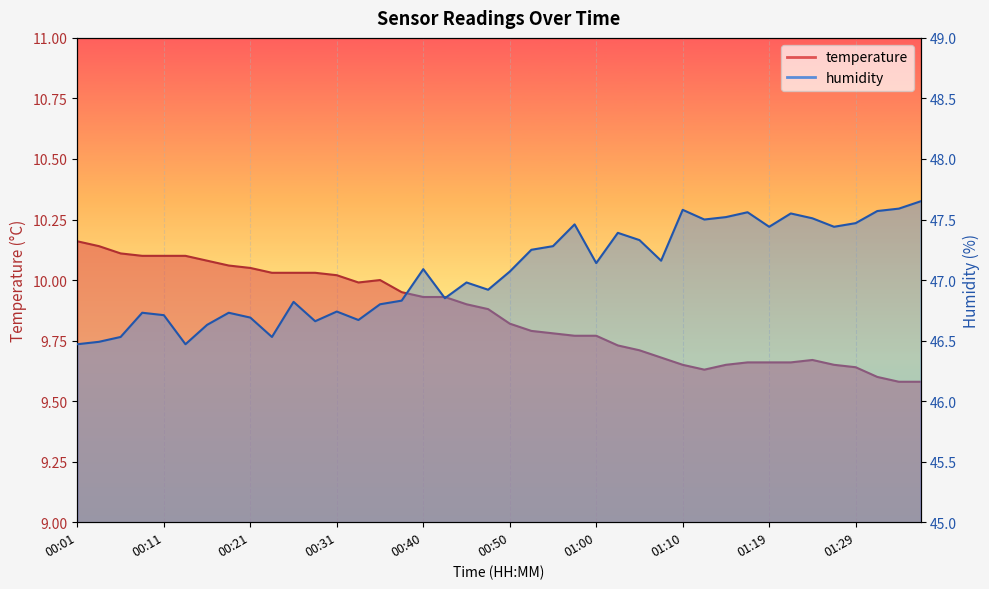

What are all the series names shown in the legend?

temperature, humidity